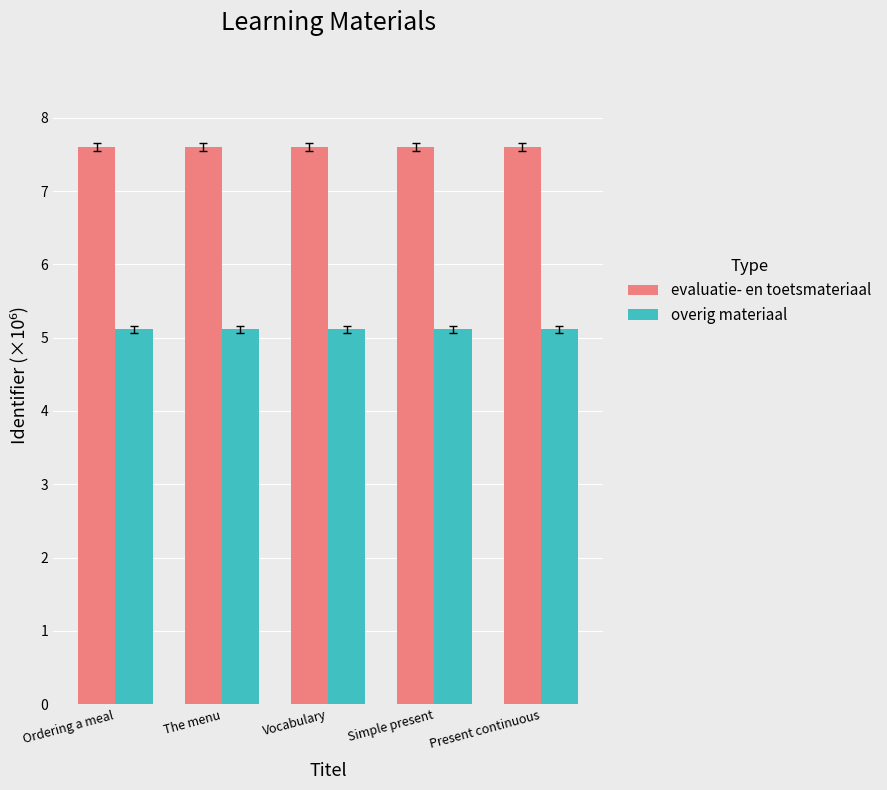

What is the maximum value shown in the chart?

7.6